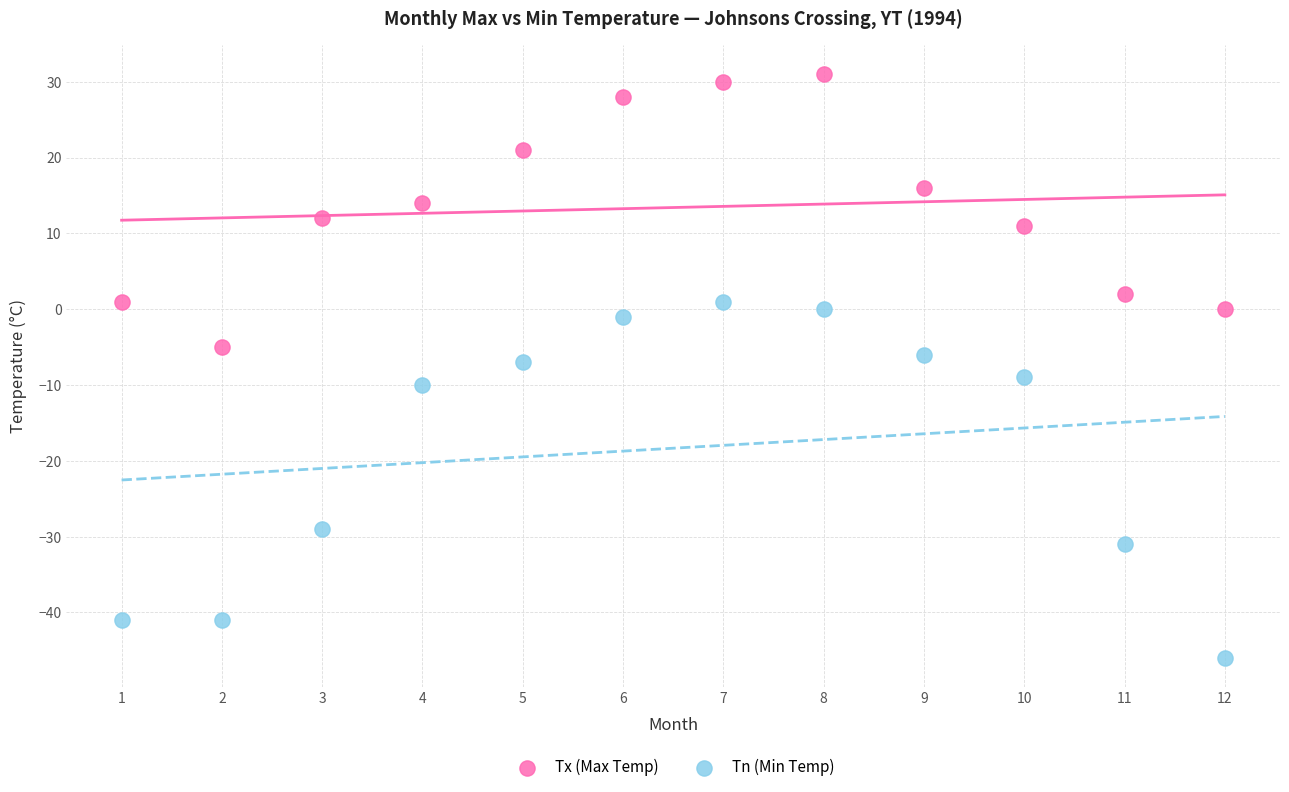

Which series reaches the maximum Y coordinate?

Tx (Max Temp)